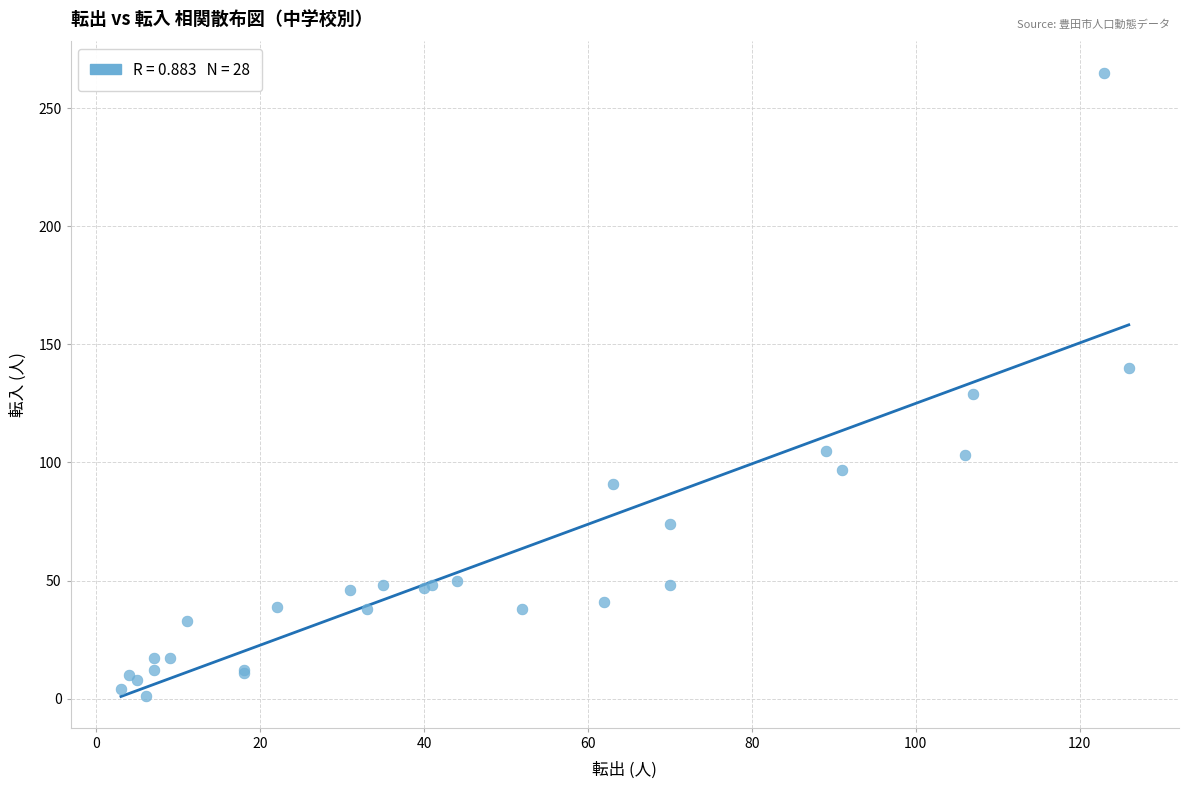

What Y value in the scatter plot is closest to 133?

129